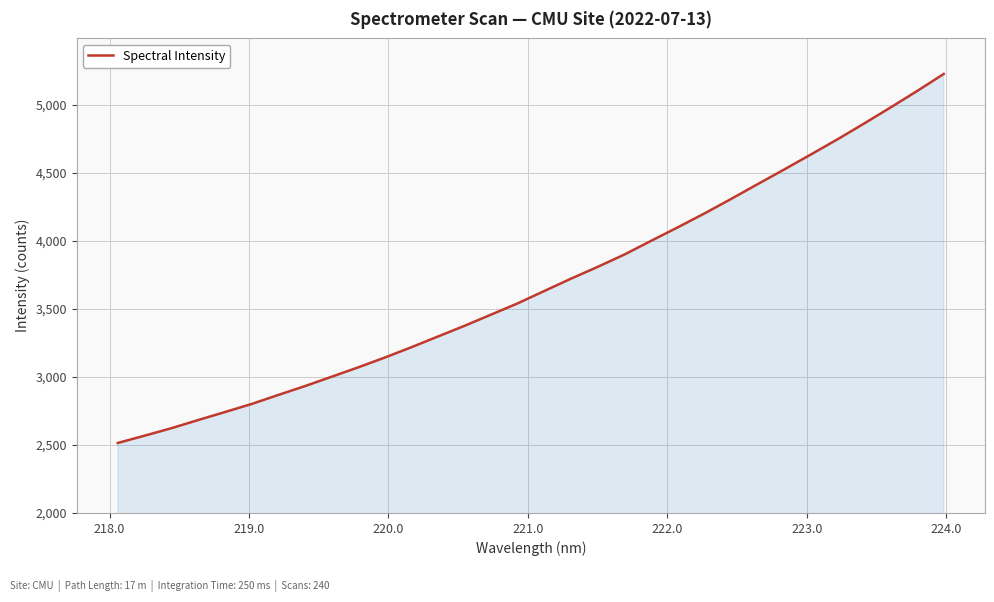

What is the maximum value shown in the chart?

5225.3